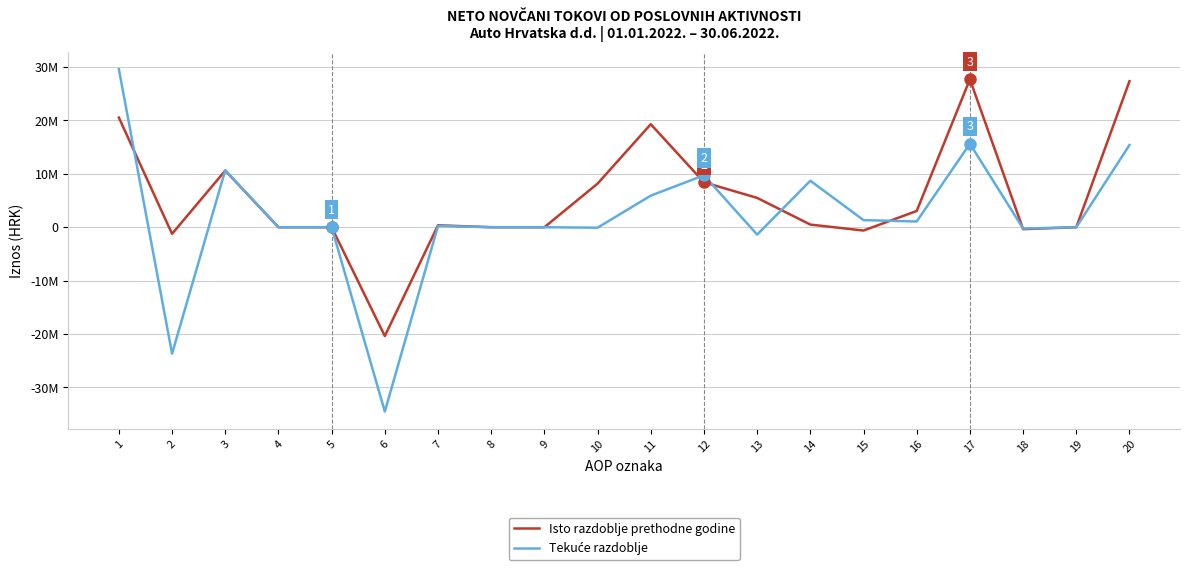

What is the average value of the Tekuće razdoblje series?

1919900